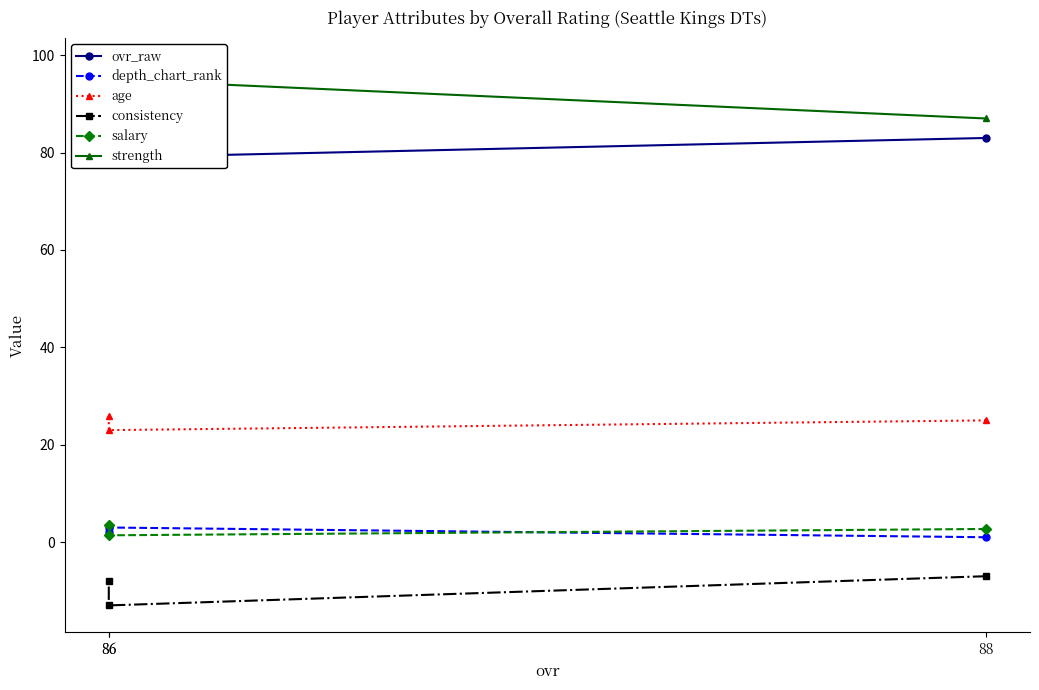

At 88, list the series in order from largest to smallest.

strength, ovr_raw, age, salary, depth_chart_rank, consistency